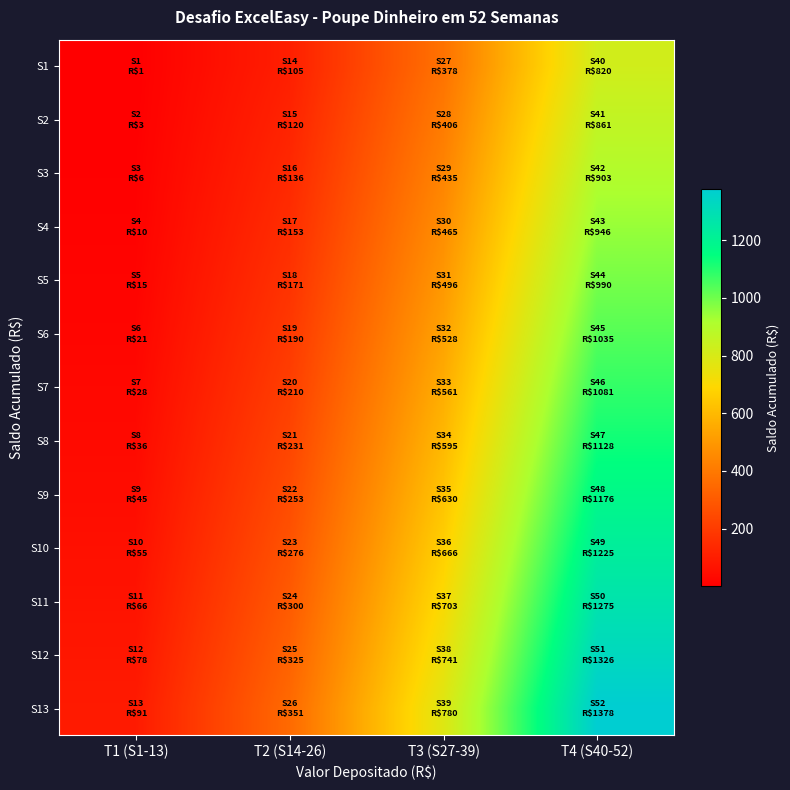

Which label corresponds to the smallest value in the chart?

T1 (S1-13)